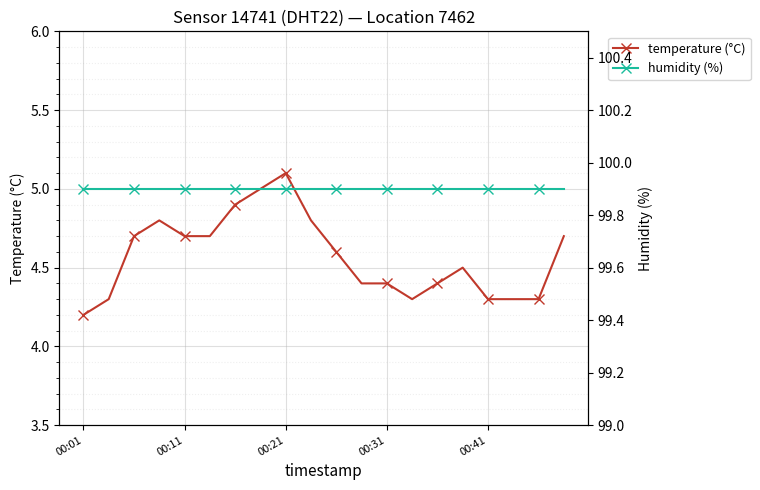

Which category has the highest value in the temperature (°C) series?

00:21